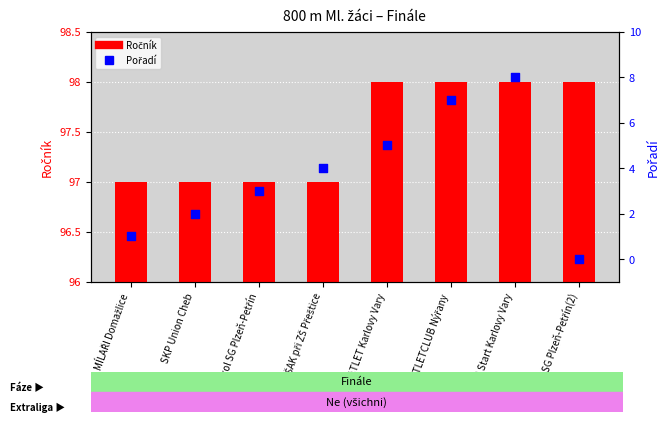

Which series has the largest Y range (max minus min)?

Pořadí